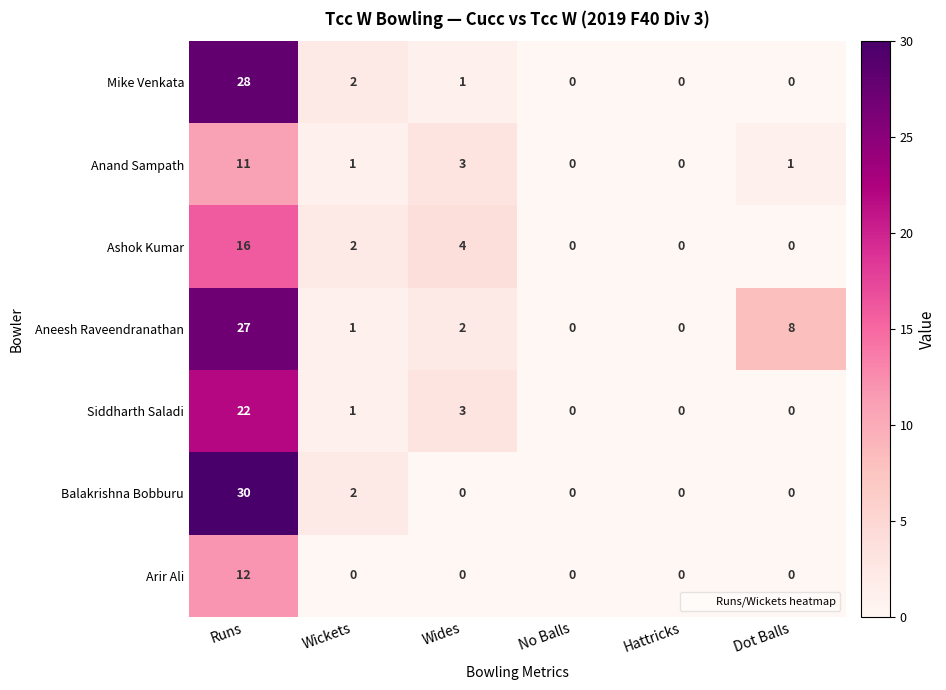

Rank the series by their maximum value, from lowest to highest.

Anand Sampath, Arir Ali, Ashok Kumar, Siddharth Saladi, Aneesh Raveendranathan, Mike Venkata, Balakrishna Bobburu